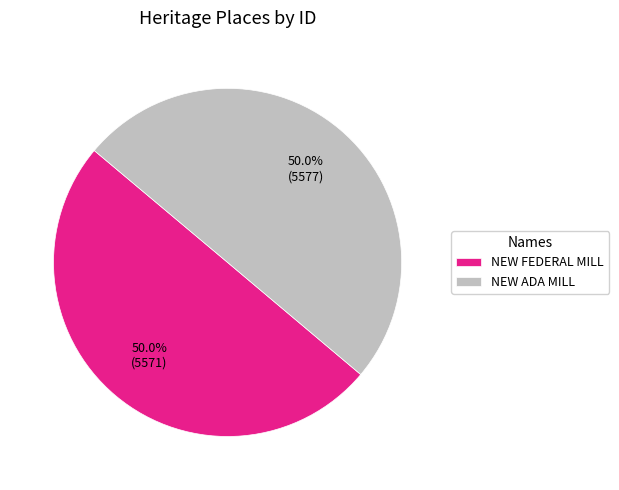

To the nearest percent, what portion does NEW ADA MILL represent?

50%